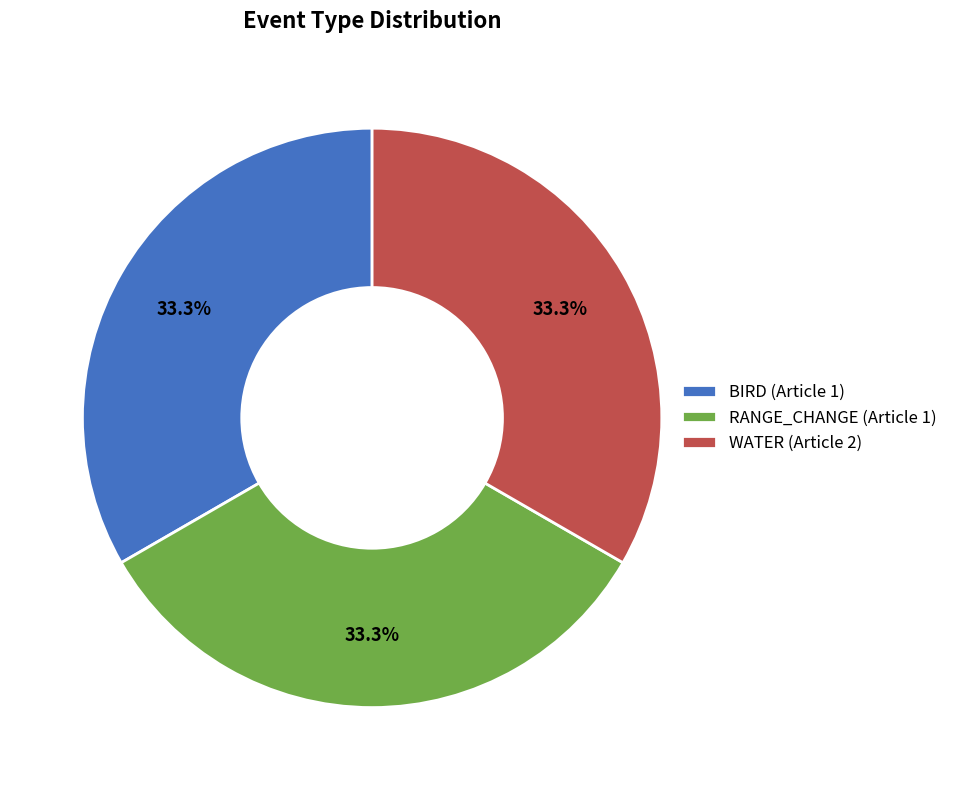

Is there a majority slice in this chart?

No